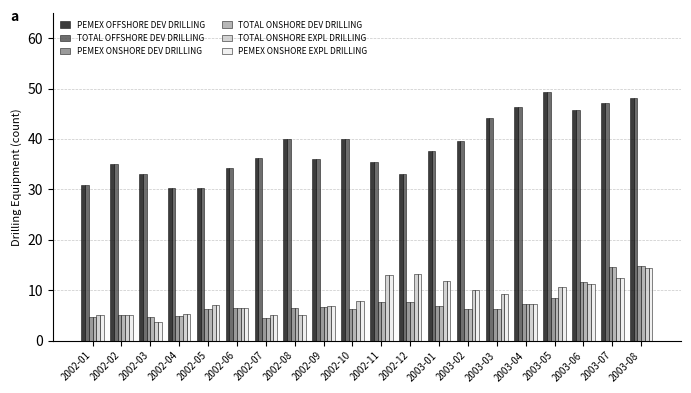

Is the value of PEMEX ONSHORE EXPL DRILLING at 2002-03 greater than the value of TOTAL ONSHORE DEV DRILLING at 2003-06?

No